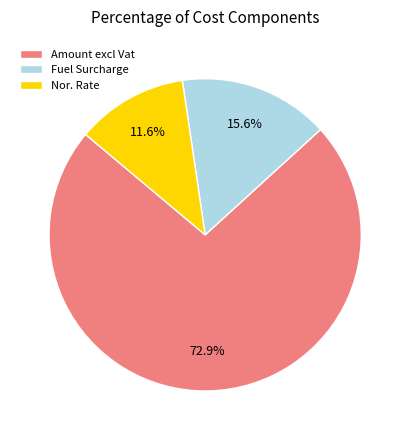

To the nearest percent, what is the difference between the Fuel Surcharge and Nor. Rate slice percentages?

4%